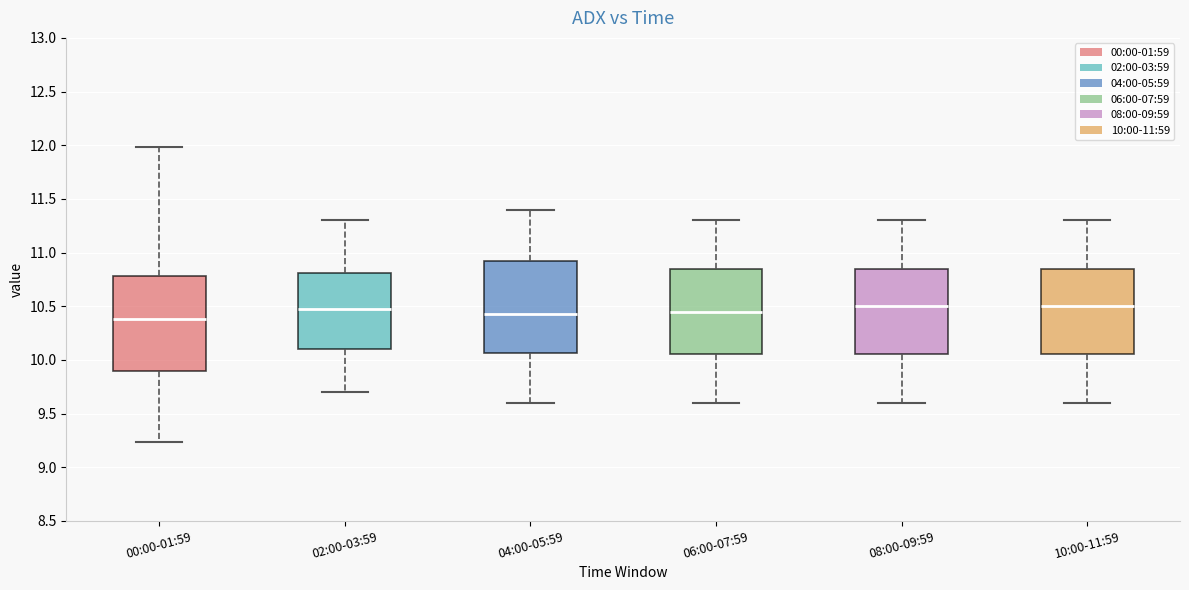

Where does the median line of the box for 00:00-01:59 sit on the y-axis? The values are not printed on the chart, so give them approximately, as read against the axis.

10.40